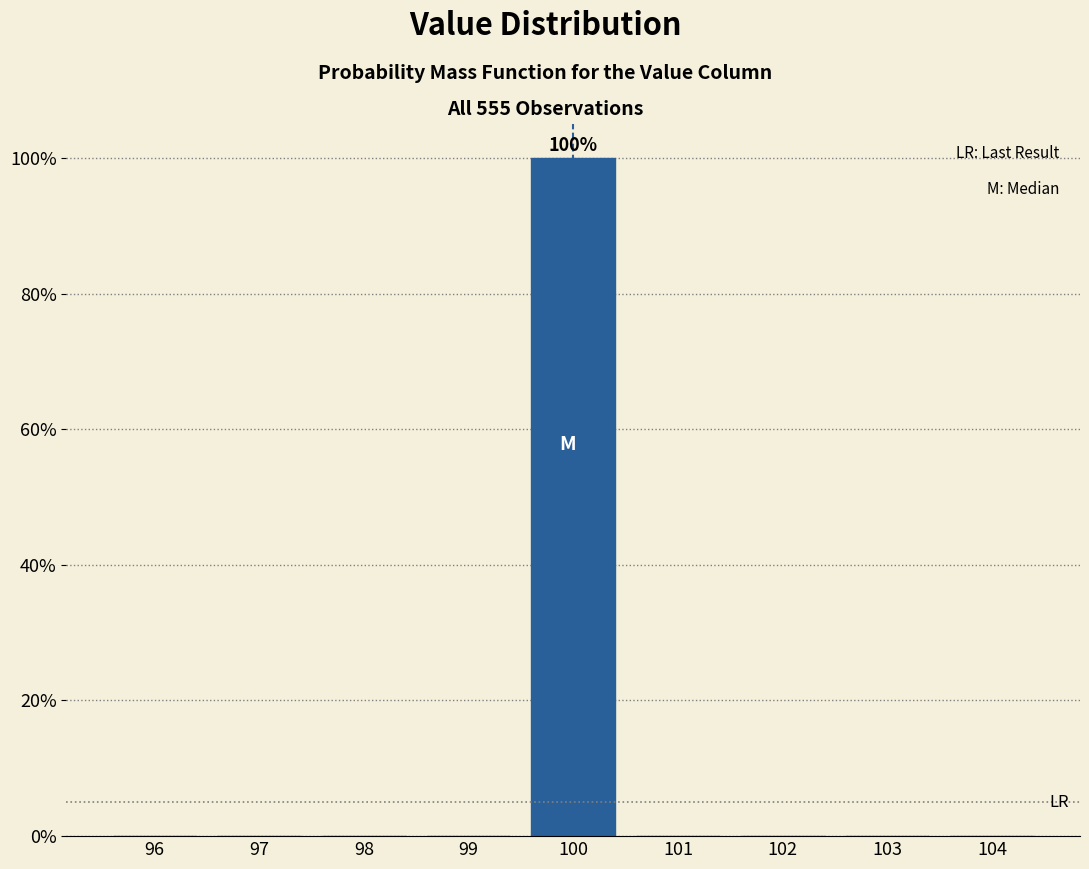

Which range on the x-axis has the tallest bar?

99.5 to 100.5